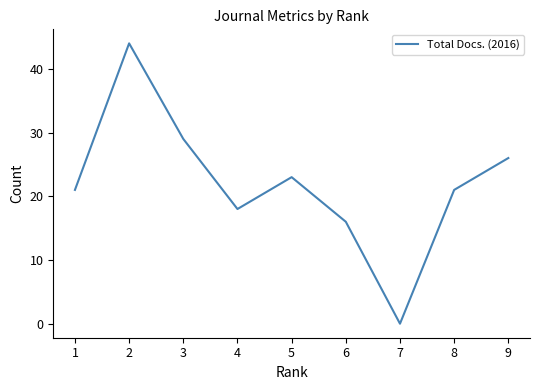

At which category does the data reach its first local peak?

2